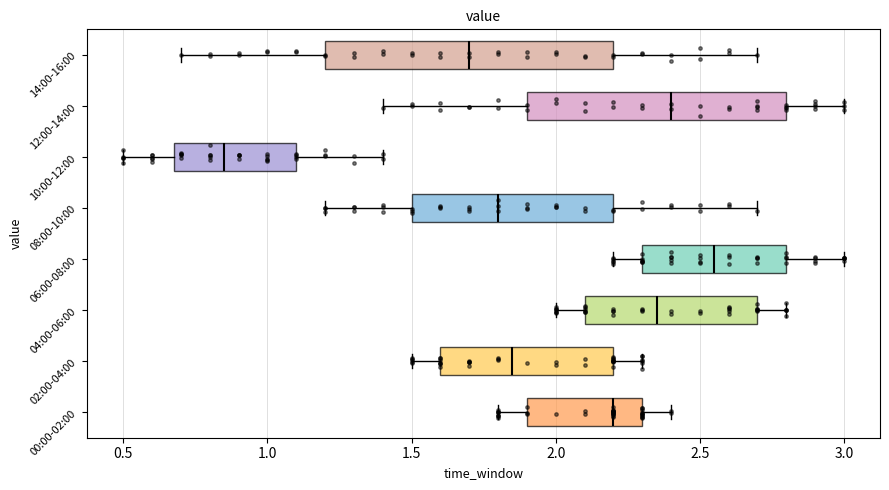

Which box has the furthest to the right median line?

06:00-08:00